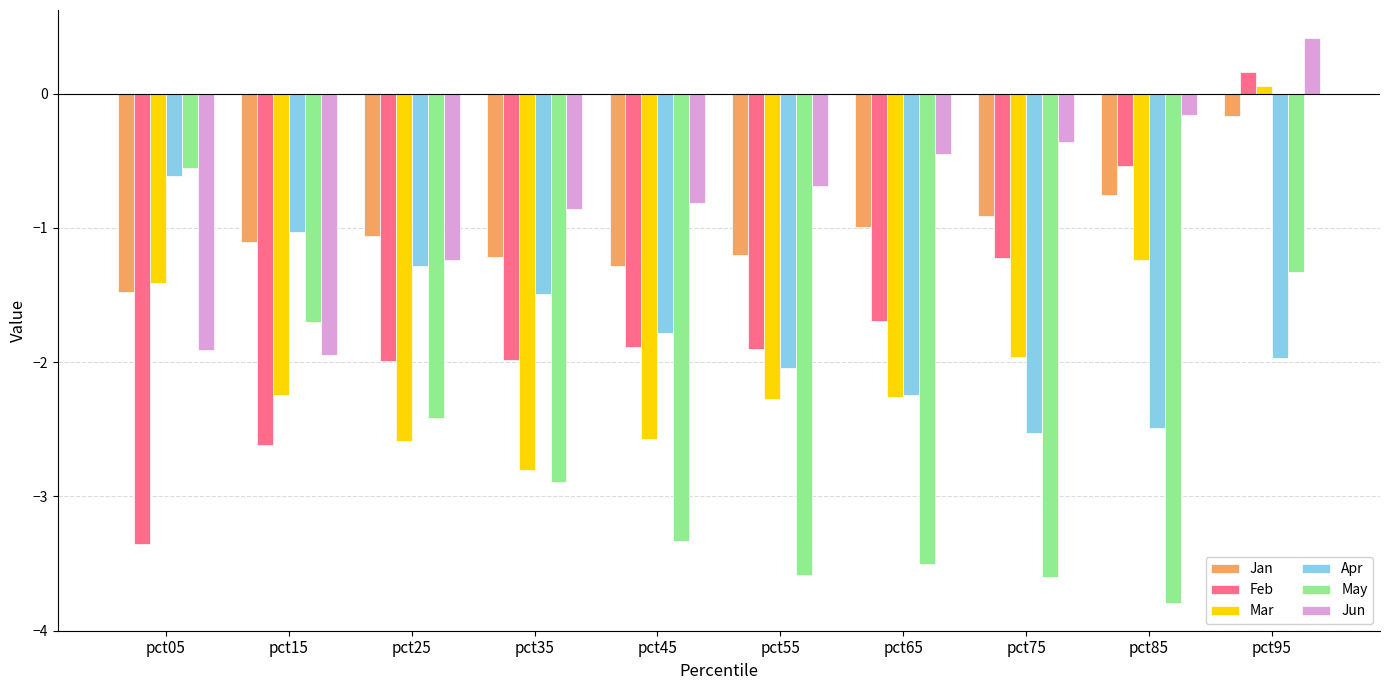

What is the difference between the Feb values at pct15 and pct45?

0.7